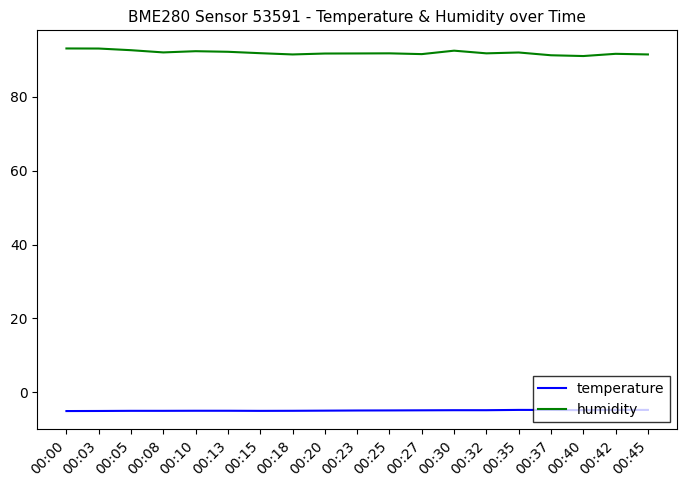

What is the smallest value displayed?

-5.0